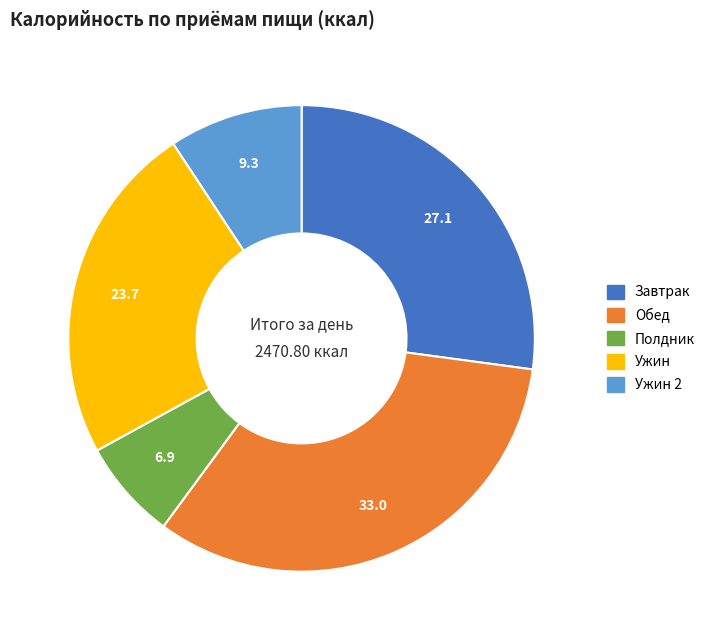

Does any single category account for the majority?

No